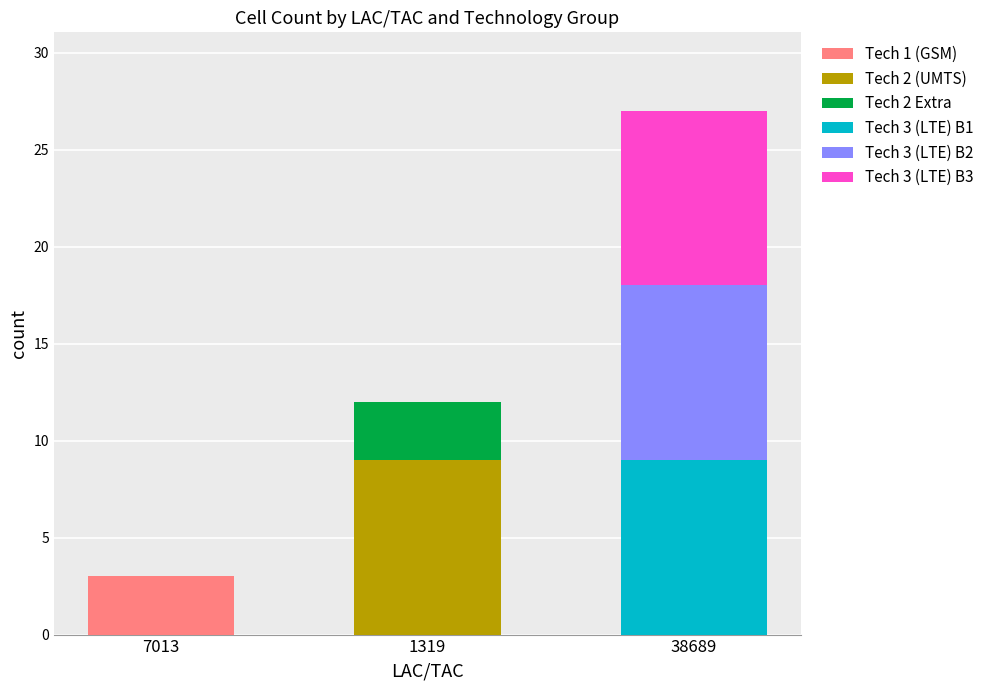

Are the bars horizontal?

No